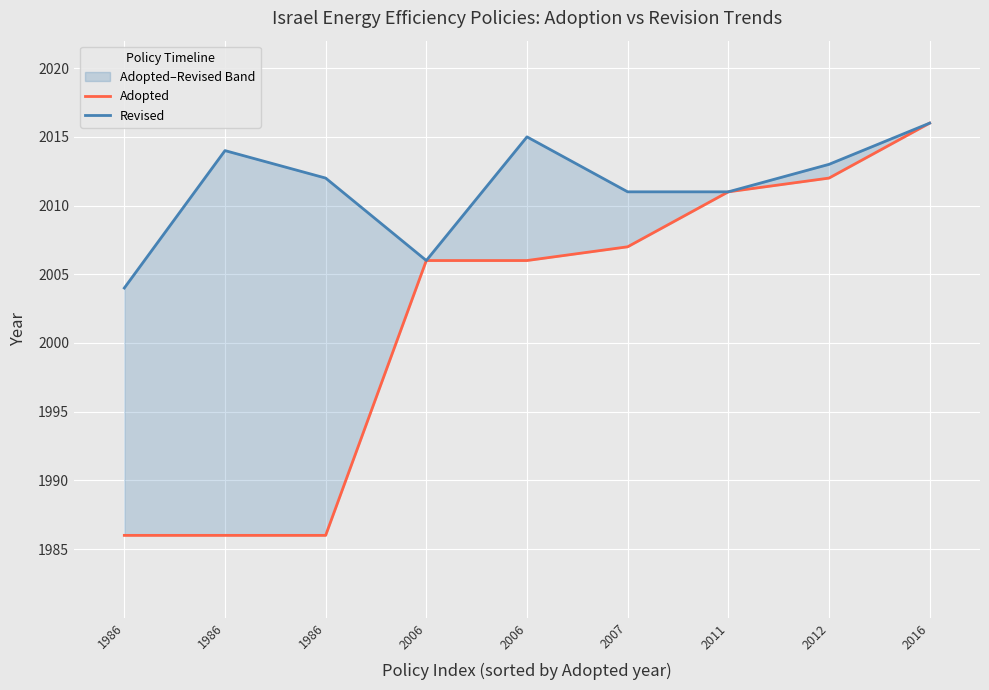

At how many categories does at least one series exceed 1997?

9